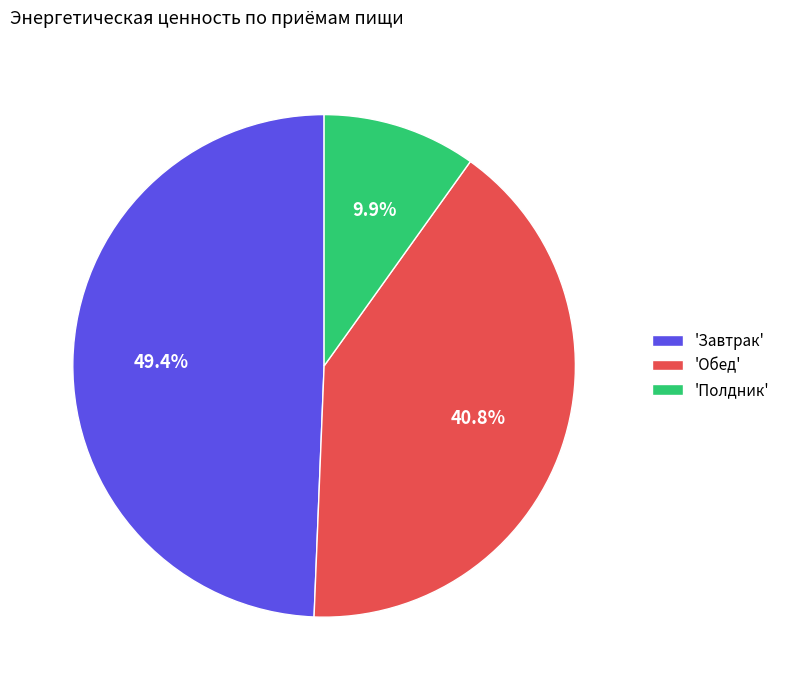

How many slices are in this pie chart?

3